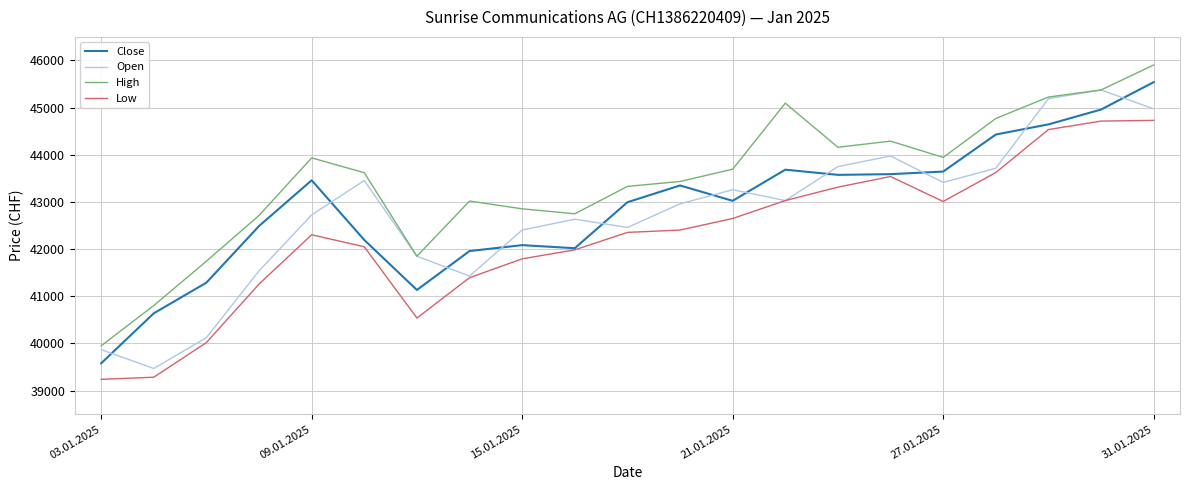

True or false: Close and Open cross at least once.

True